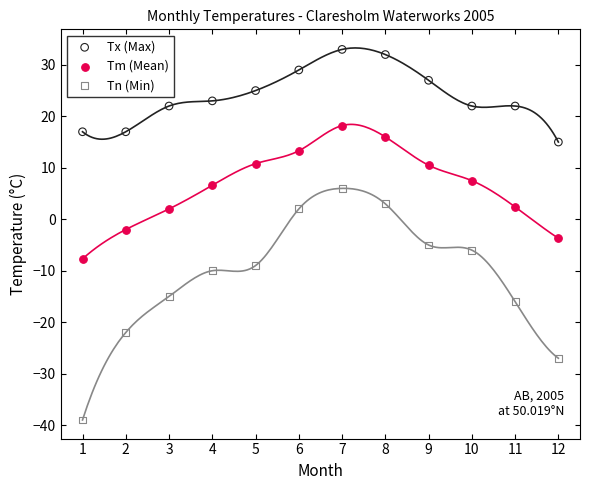

Across all data points, what is the range of X values (max minus min)?

11.0